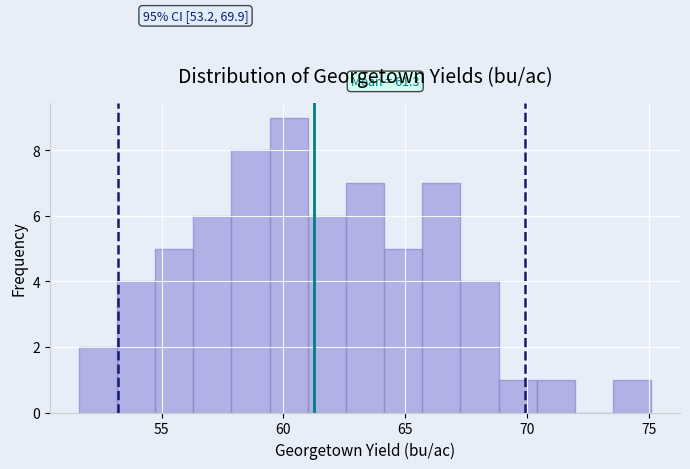

Read against the x-axis, roughly where is the centre of the tallest bar?

60.0